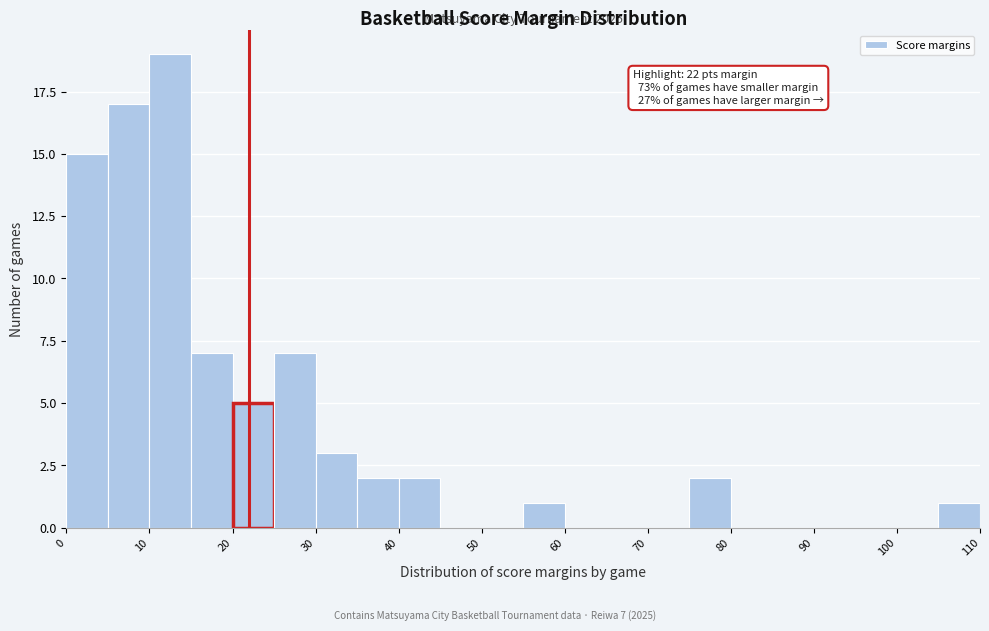

Which range on the x-axis has the tallest bar?

10 to 15